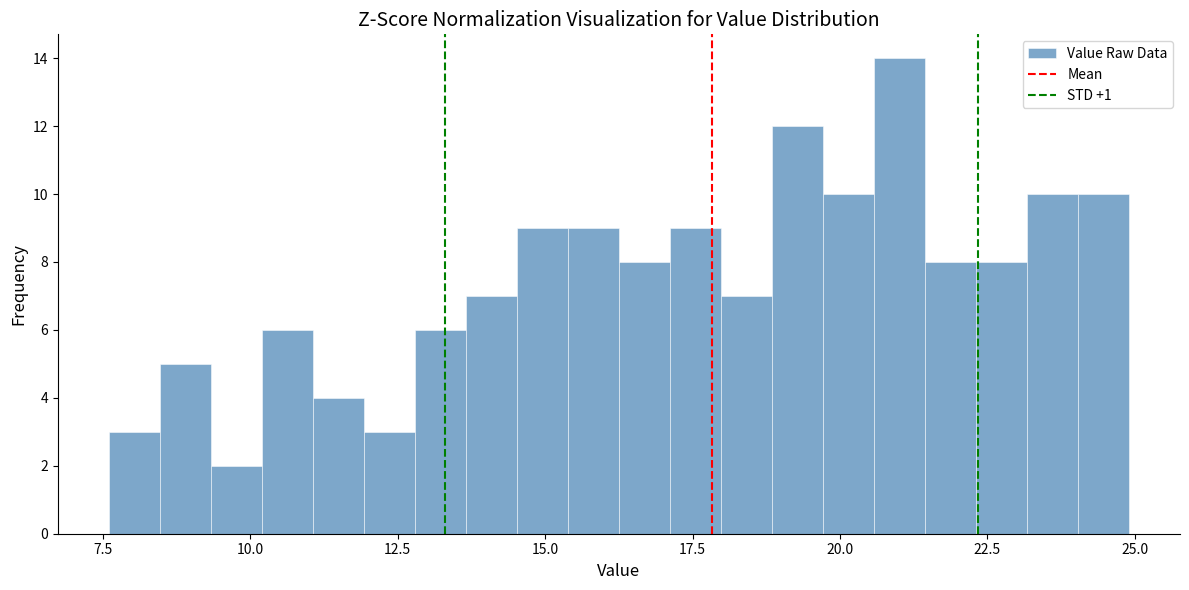

Read against the x-axis, roughly where is the centre of the tallest bar?

21.0